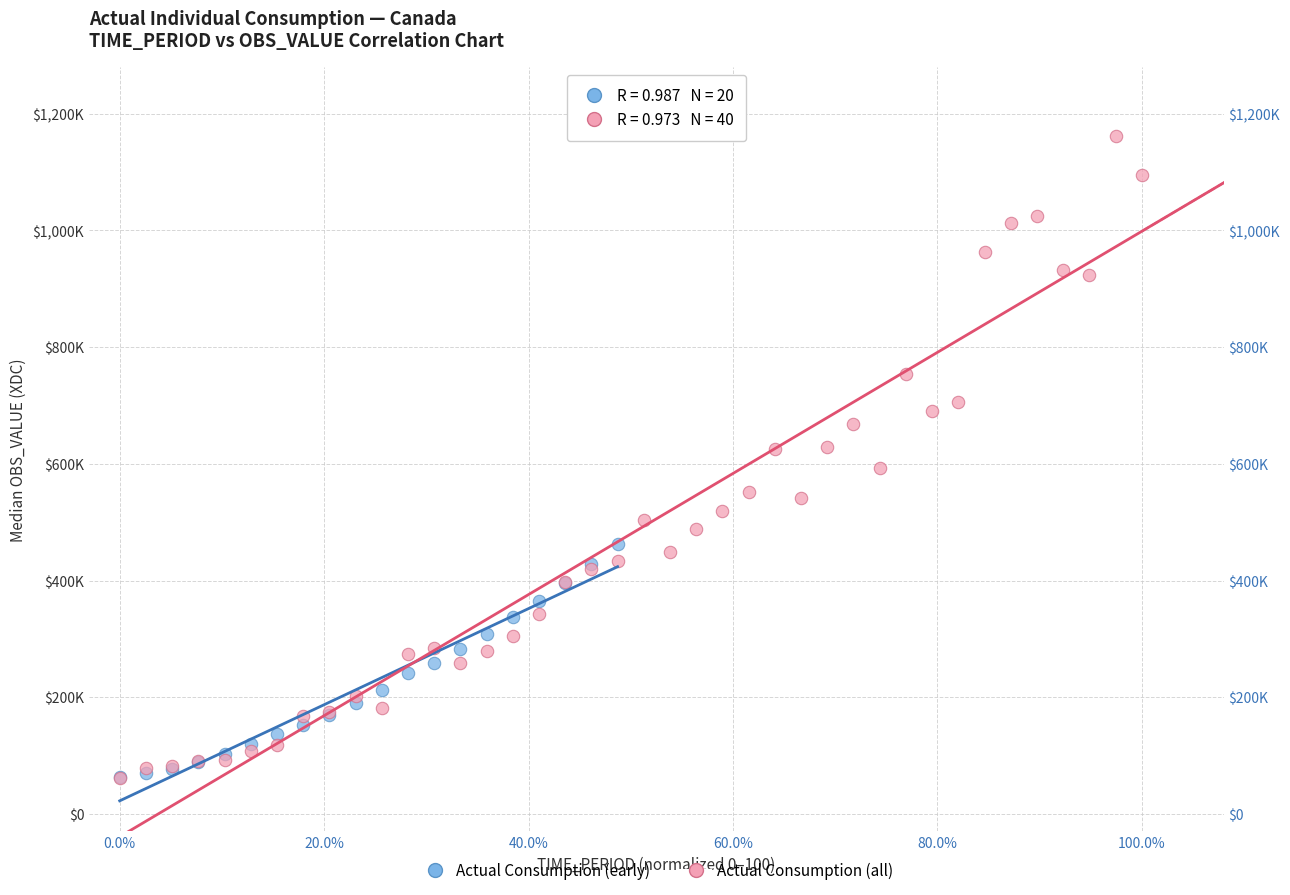

What are all the series names shown in the legend?

Actual Consumption (early), Actual Consumption (all)